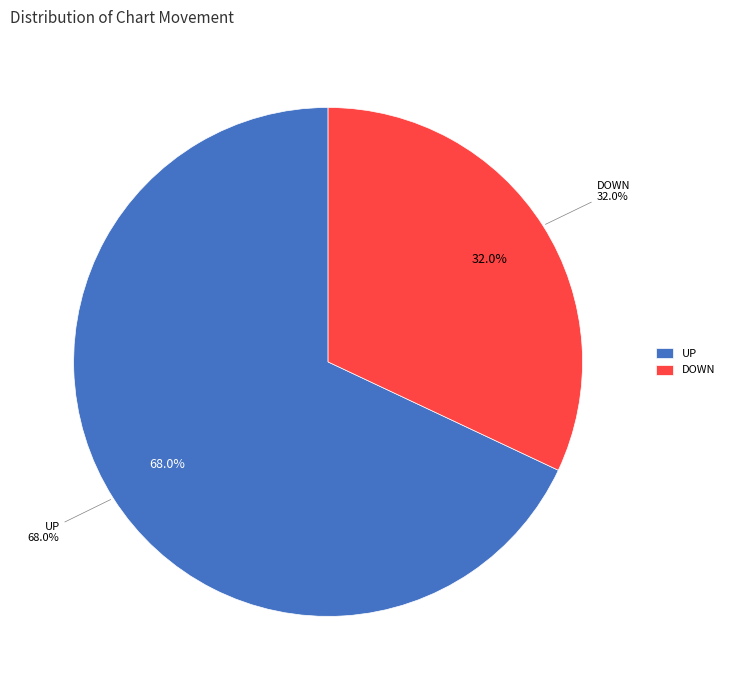

To the nearest percent, what portion does up represent?

68%